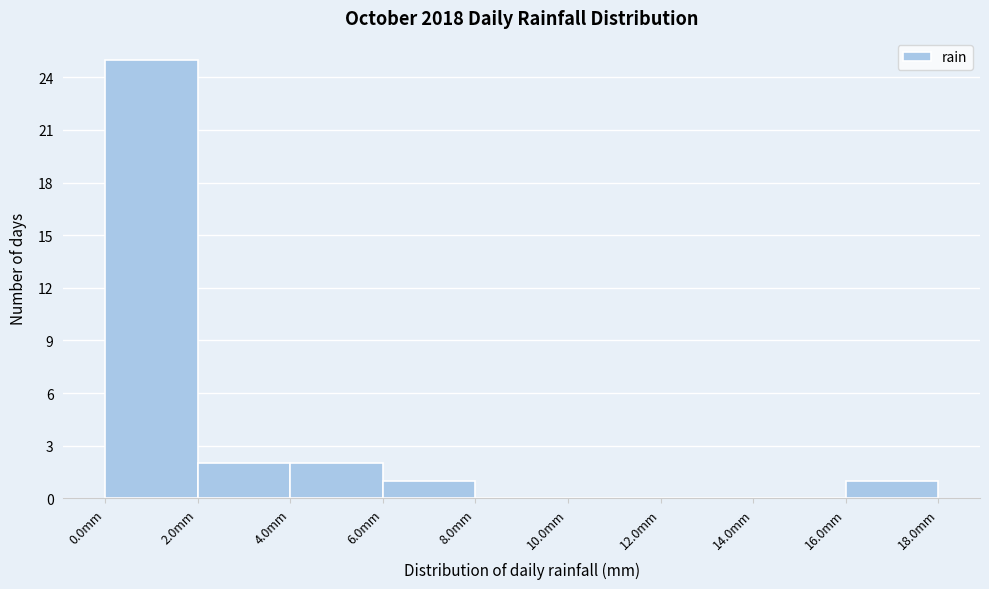

Reading left to right, transcribe this chart: for each bar, give the range it covers on the x-axis and its height. The values are not printed on the chart, so give them approximately, as read against the axis.

0 to 2: 25
2 to 4: 2
4 to 6: 2
6 to 8: 1
8 to 10: 0
10 to 12: 0
12 to 14: 0
14 to 16: 0
16 to 18: 1